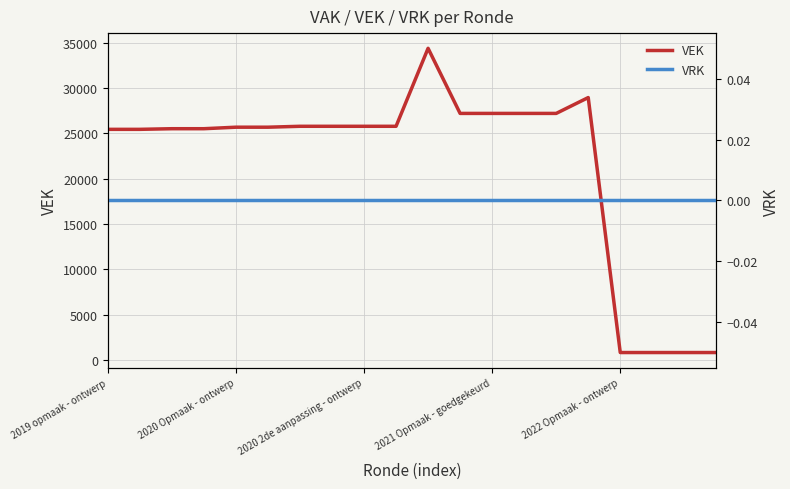

What is the maximum value for VEK?

34384